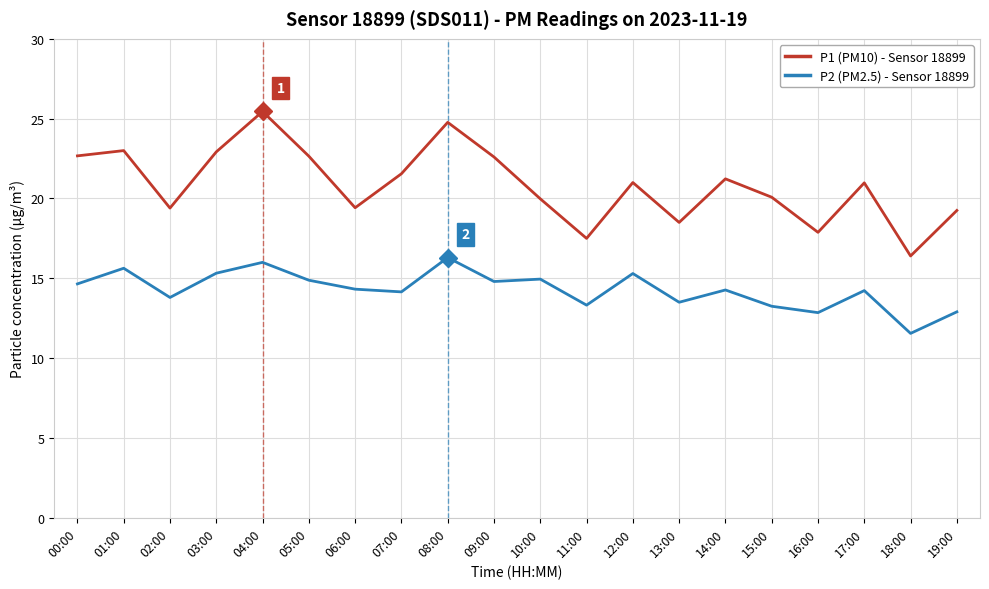

What is the spread (max minus min) of values at 09:00?

7.8